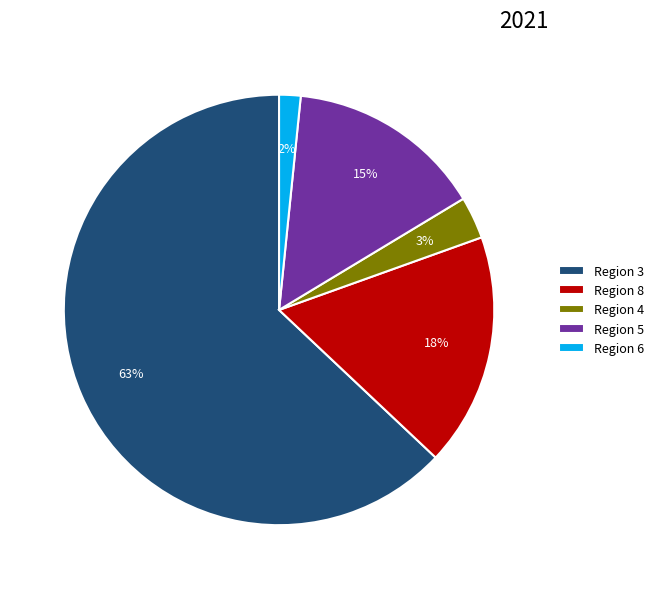

Is it true that Region 5 is 15% of the pie?

True